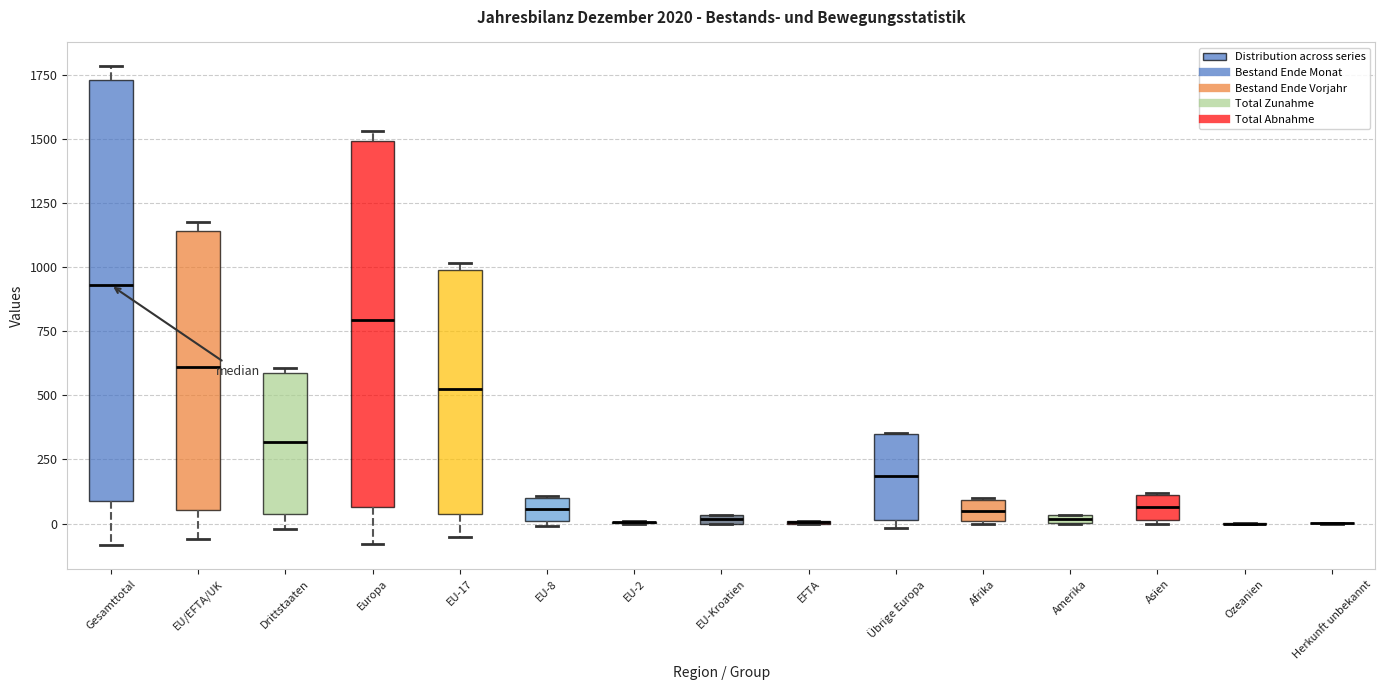

Comparing the boxes themselves (not the whiskers), which one is the tallest?

Gesamttotal